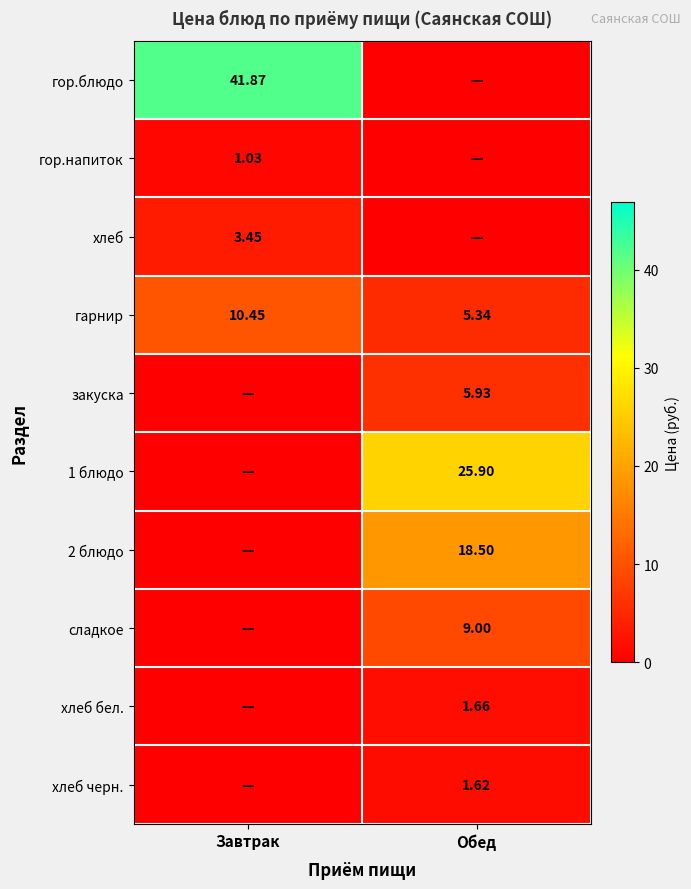

The value of хлеб черн. at Обед is 2.2. True or false?

False